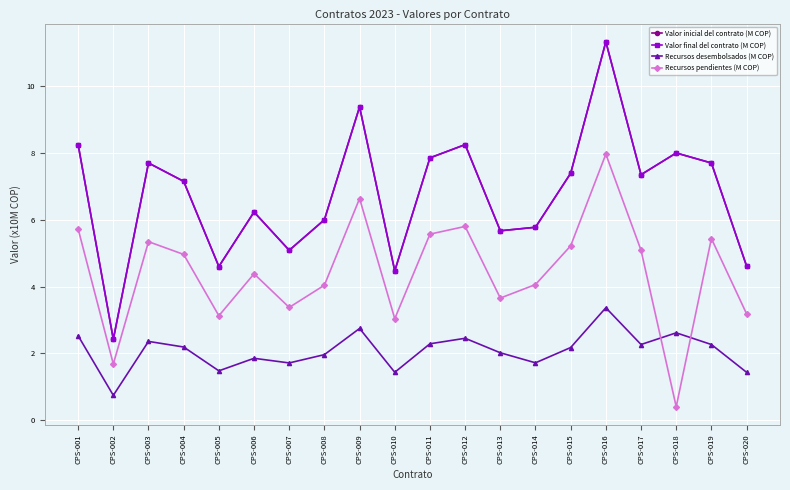

Reading left to right, list all the values displayed in this chart.

Valor inicial del contrato (M COP): CPS-001=8.2	CPS-002=2.4	CPS-003=7.7	CPS-004=7.2	CPS-005=4.6	CPS-006=6.2	CPS-007=5.1	CPS-008=6.0	CPS-009=9.4	CPS-010=4.5	CPS-011=7.9	CPS-012=8.2	CPS-013=5.7	CPS-014=5.8	CPS-015=7.4	CPS-016=11.3	CPS-017=7.3	CPS-018=8.0	CPS-019=7.7	CPS-020=4.6
Valor final del contrato (M COP): CPS-001=8.2	CPS-002=2.4	CPS-003=7.7	CPS-004=7.2	CPS-005=4.6	CPS-006=6.2	CPS-007=5.1	CPS-008=6.0	CPS-009=9.4	CPS-010=4.5	CPS-011=7.9	CPS-012=8.2	CPS-013=5.7	CPS-014=5.8	CPS-015=7.4	CPS-016=11.3	CPS-017=7.3	CPS-018=8.0	CPS-019=7.7	CPS-020=4.6
Recursos desembolsados (M COP): CPS-001=2.5	CPS-002=0.7	CPS-003=2.4	CPS-004=2.2	CPS-005=1.5	CPS-006=1.9	CPS-007=1.7	CPS-008=2.0	CPS-009=2.7	CPS-010=1.4	CPS-011=2.3	CPS-012=2.5	CPS-013=2.0	CPS-014=1.7	CPS-015=2.2	CPS-016=3.4	CPS-017=2.3	CPS-018=2.6	CPS-019=2.3	CPS-020=1.4
Recursos pendientes (M COP): CPS-001=5.7	CPS-002=1.7	CPS-003=5.3	CPS-004=5.0	CPS-005=3.1	CPS-006=4.4	CPS-007=3.4	CPS-008=4.0	CPS-009=6.6	CPS-010=3.0	CPS-011=5.6	CPS-012=5.8	CPS-013=3.7	CPS-014=4.1	CPS-015=5.2	CPS-016=8.0	CPS-017=5.1	CPS-018=0.4	CPS-019=5.4	CPS-020=3.2